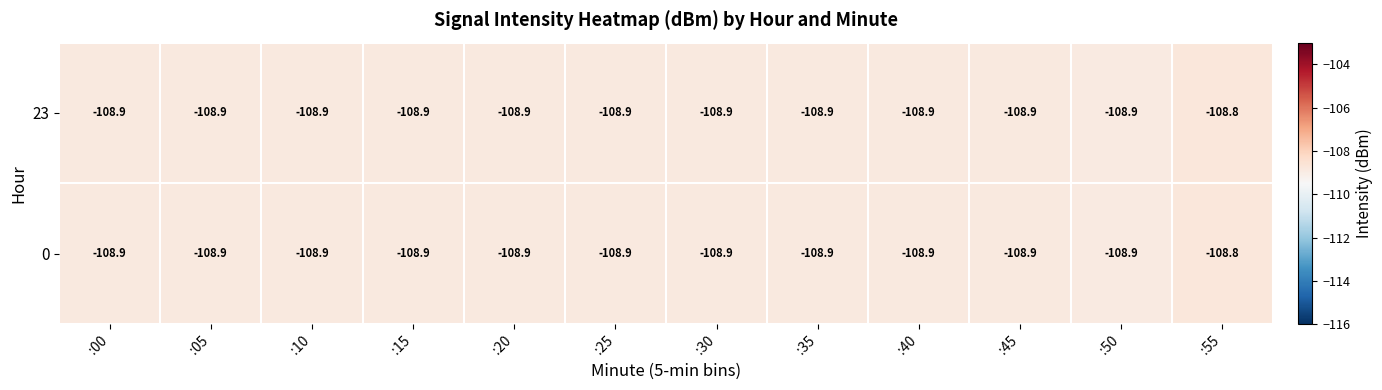

What is the minimum value for 23?

-108.9